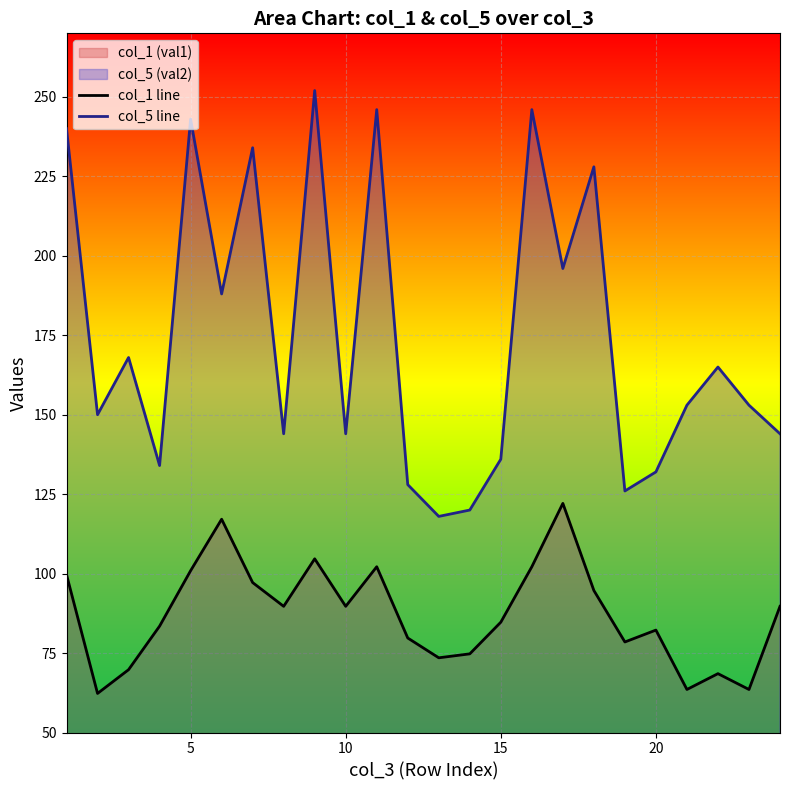

Which series has the largest total across all categories?

col_5 line